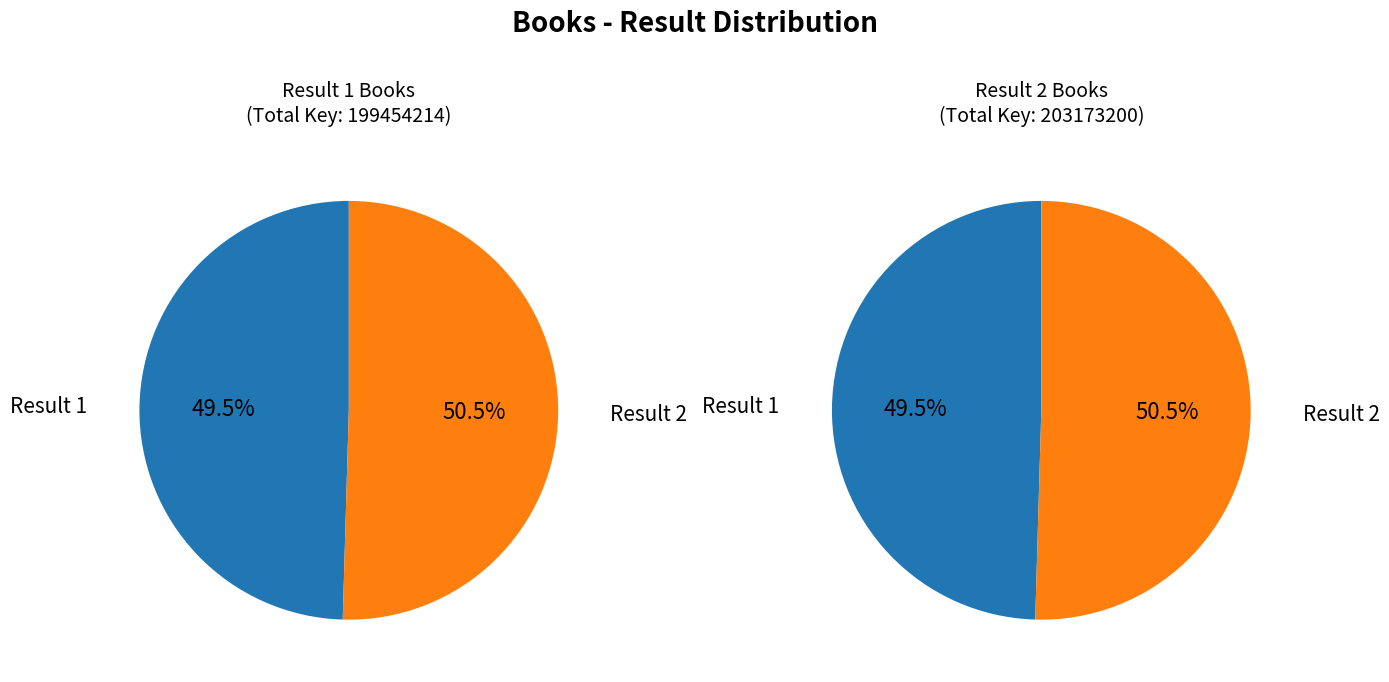

What is the smallest slice in the pie chart?

1